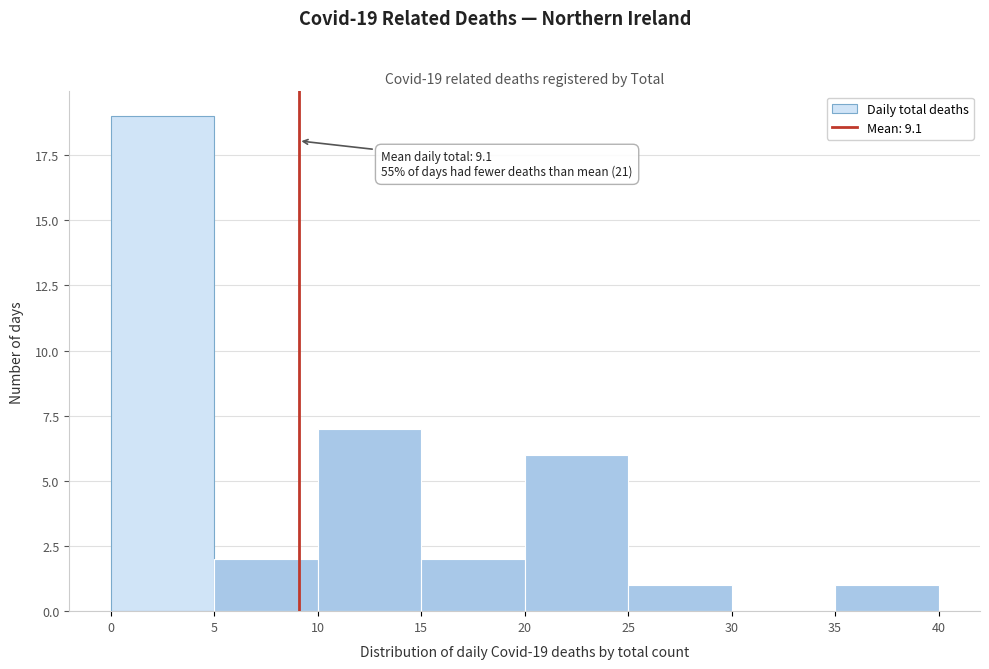

Which range on the x-axis has the tallest bar?

0 to 5